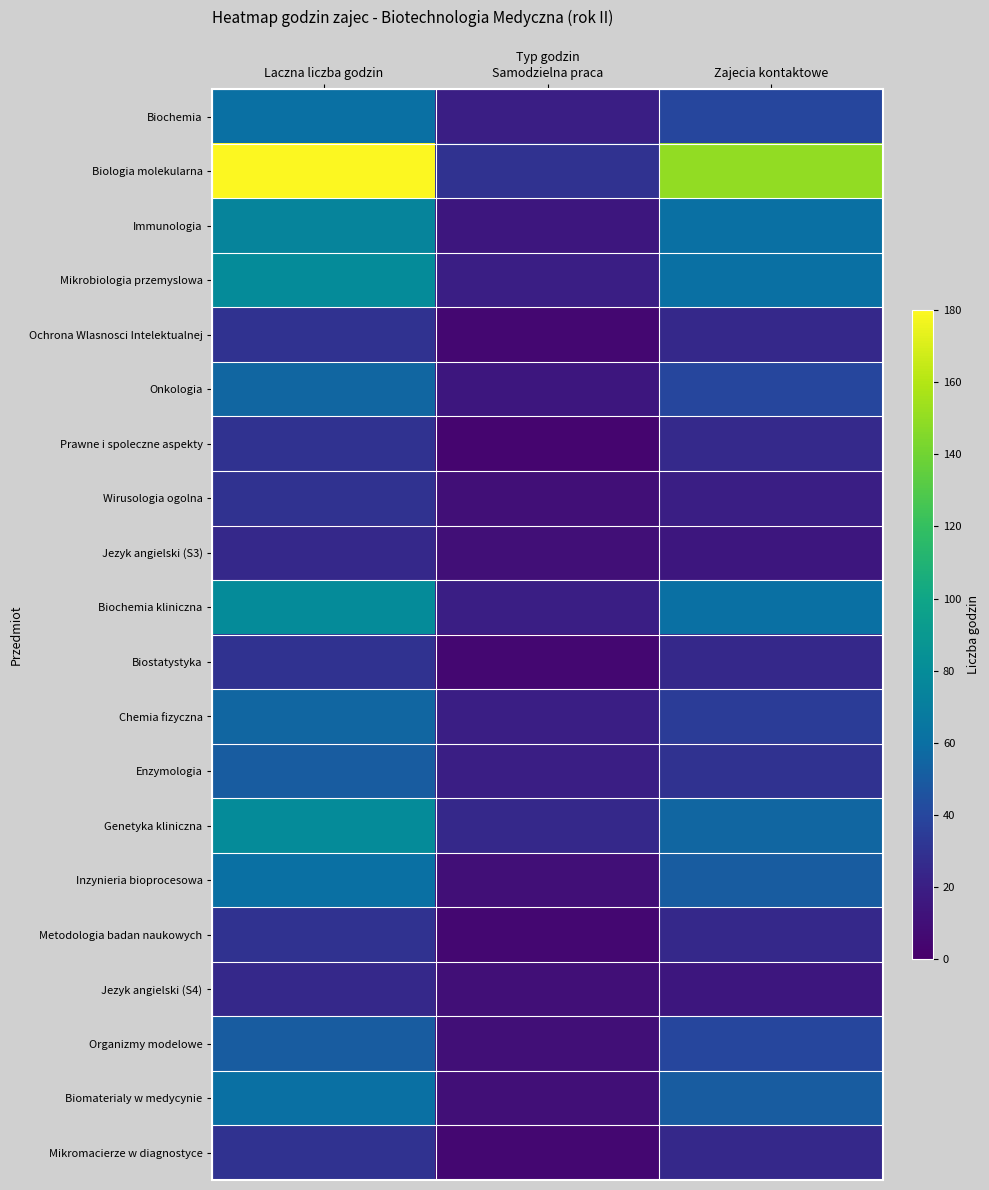

Reading left to right, extract all data points from this chart.

Biochemia: Laczna liczba godzin=60	Samodzielna praca=20	Zajecia kontaktowe=40
Biologia molekularna: Laczna liczba godzin=180	Samodzielna praca=30	Zajecia kontaktowe=150
Immunologia: Laczna liczba godzin=75	Samodzielna praca=15	Zajecia kontaktowe=60
Mikrobiologia przemyslowa: Laczna liczba godzin=80	Samodzielna praca=20	Zajecia kontaktowe=60
Ochrona Wlasnosci Intelektualnej: Laczna liczba godzin=30	Samodzielna praca=5	Zajecia kontaktowe=25
Onkologia: Laczna liczba godzin=55	Samodzielna praca=15	Zajecia kontaktowe=40
Prawne i spoleczne aspekty: Laczna liczba godzin=30	Samodzielna praca=4	Zajecia kontaktowe=26
Wirusologia ogolna: Laczna liczba godzin=30	Samodzielna praca=10	Zajecia kontaktowe=20
Jezyk angielski (S3): Laczna liczba godzin=25	Samodzielna praca=10	Zajecia kontaktowe=15
Biochemia kliniczna: Laczna liczba godzin=80	Samodzielna praca=20	Zajecia kontaktowe=60
Biostatystyka: Laczna liczba godzin=30	Samodzielna praca=5	Zajecia kontaktowe=25
Chemia fizyczna: Laczna liczba godzin=55	Samodzielna praca=20	Zajecia kontaktowe=35
Enzymologia: Laczna liczba godzin=50	Samodzielna praca=20	Zajecia kontaktowe=30
Genetyka kliniczna: Laczna liczba godzin=80	Samodzielna praca=25	Zajecia kontaktowe=55
Inzynieria bioprocesowa: Laczna liczba godzin=60	Samodzielna praca=10	Zajecia kontaktowe=50
Metodologia badan naukowych: Laczna liczba godzin=30	Samodzielna praca=5	Zajecia kontaktowe=25
Jezyk angielski (S4): Laczna liczba godzin=25	Samodzielna praca=10	Zajecia kontaktowe=15
Organizmy modelowe: Laczna liczba godzin=50	Samodzielna praca=10	Zajecia kontaktowe=40
Biomaterialy w medycynie: Laczna liczba godzin=60	Samodzielna praca=10	Zajecia kontaktowe=50
Mikromacierze w diagnostyce: Laczna liczba godzin=30	Samodzielna praca=5	Zajecia kontaktowe=25